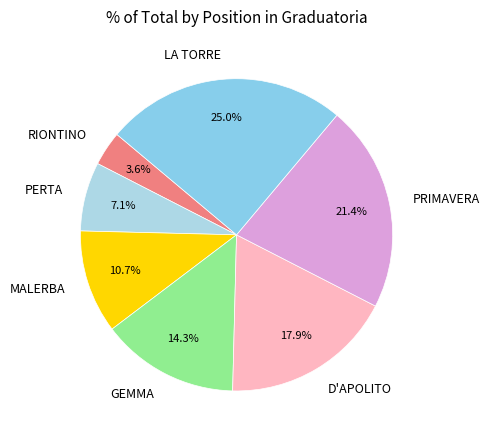

What portion of the pie excludes MALERBA?

89.3%